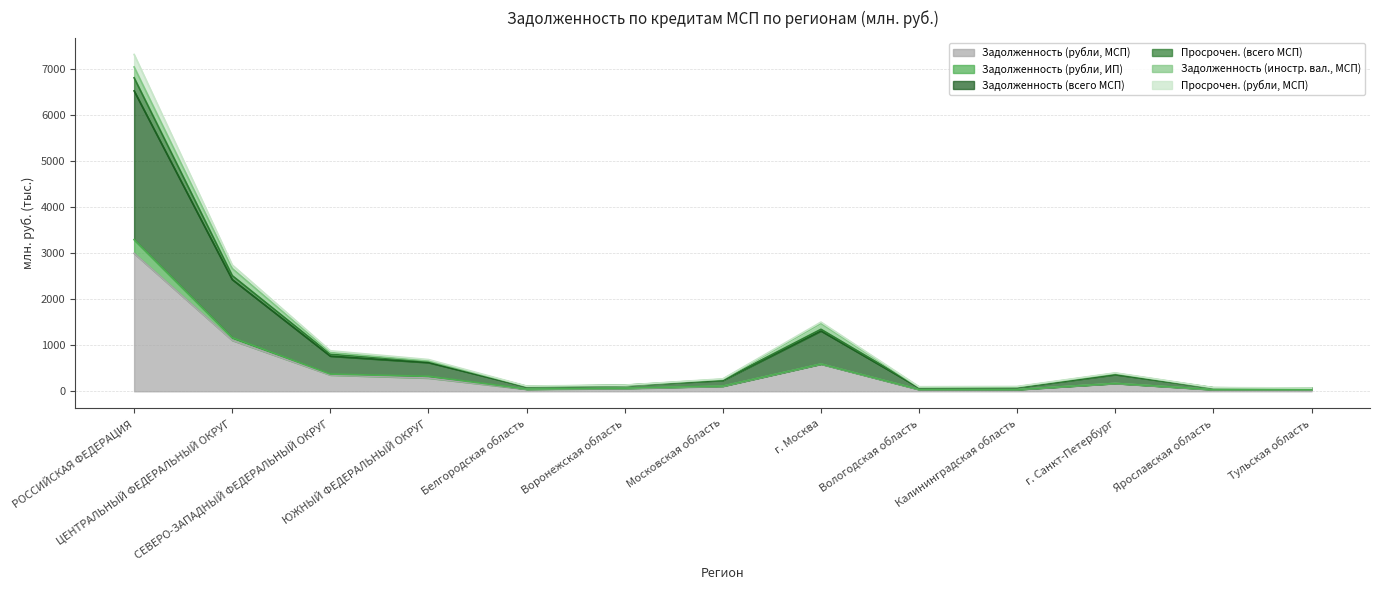

What position from the right is Тульская область?

1